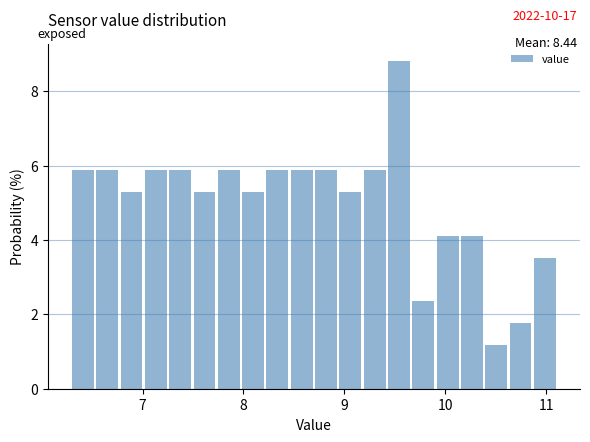

Around what value on the x-axis is the tallest bar? Give the approximate position of its centre, as read against the axis.

9.5